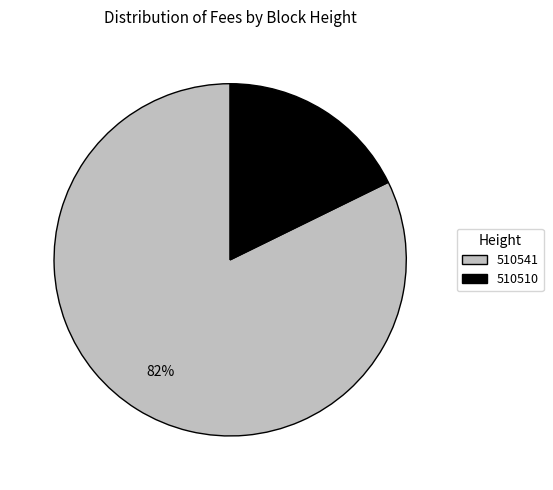

What is the largest slice in the pie chart?

510541